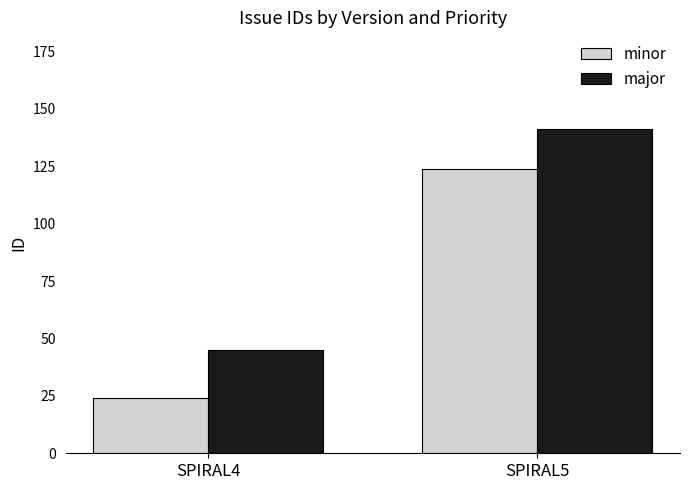

Reading left to right, what are all the values shown in this chart?

minor: 24	124
major: 45	141